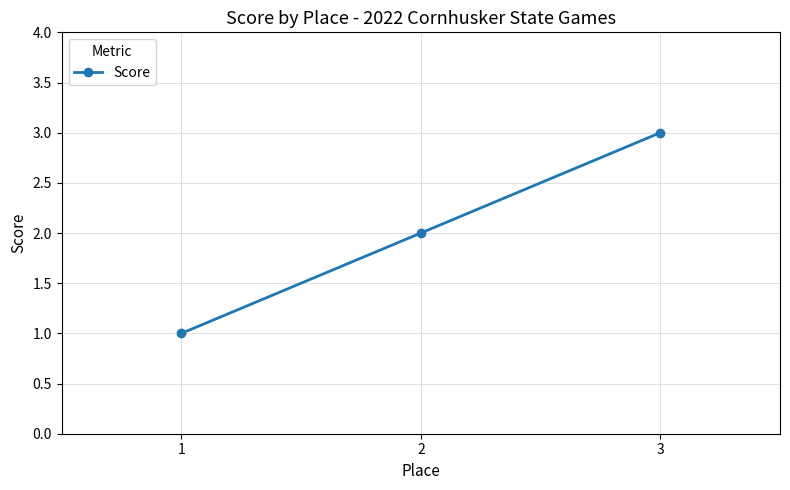

What is the difference between the values at 2 and 3?

1